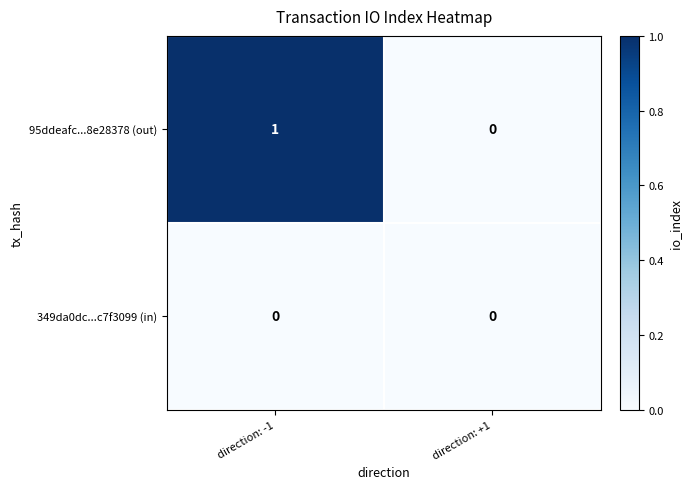

Which series has the largest total across all categories?

95ddeafc...8e28378 (out)